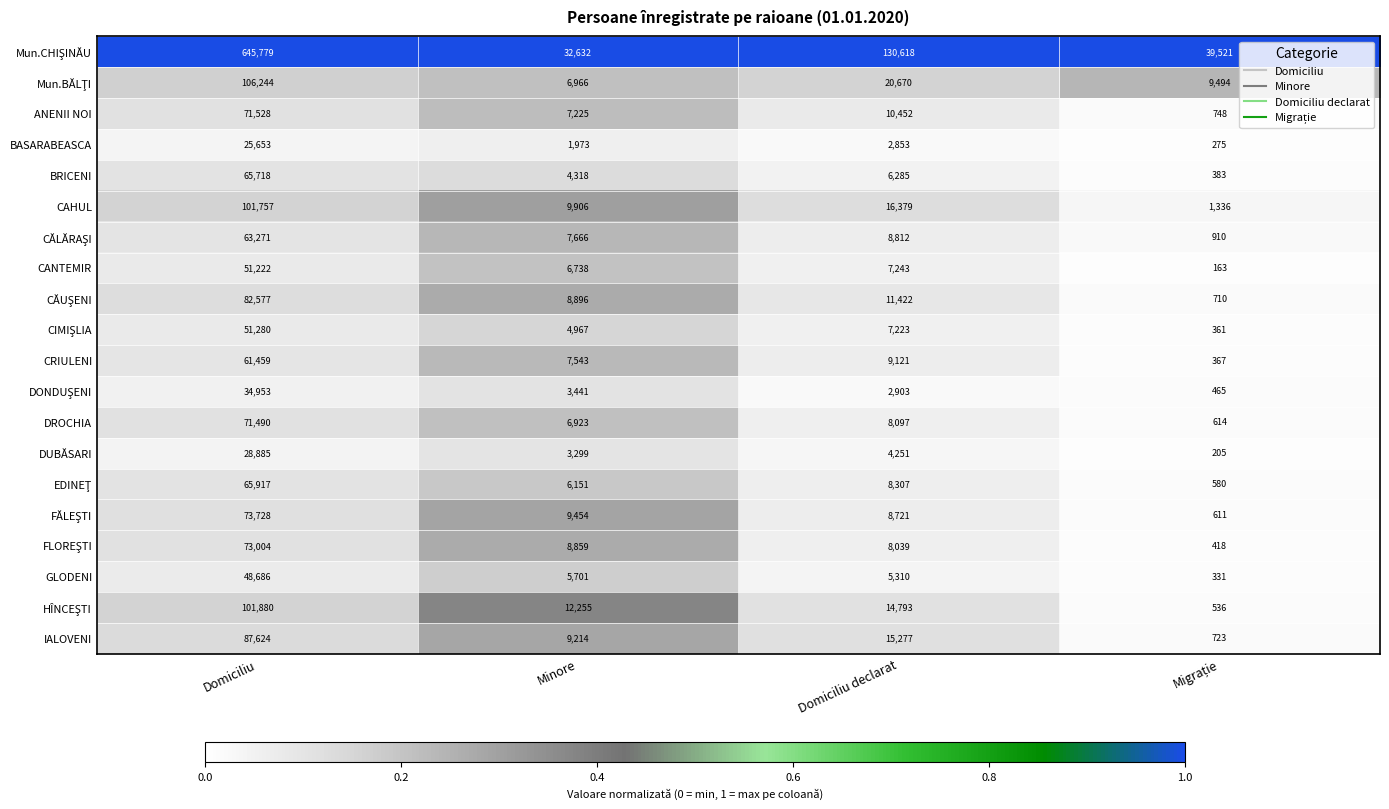

True or false: ANENII NOI has a value of 71528 at Domiciliu.

True